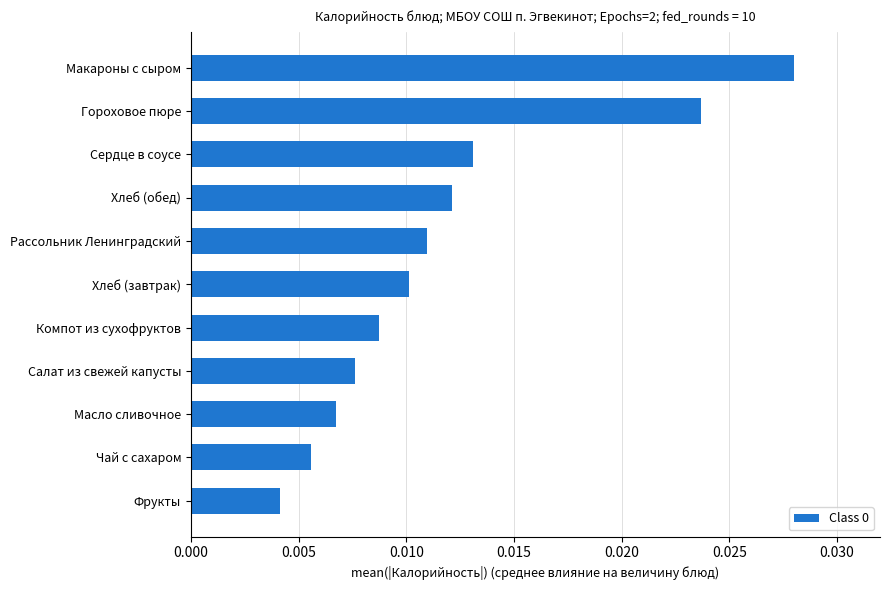

At which label is the value closest to 0?

Фрукты